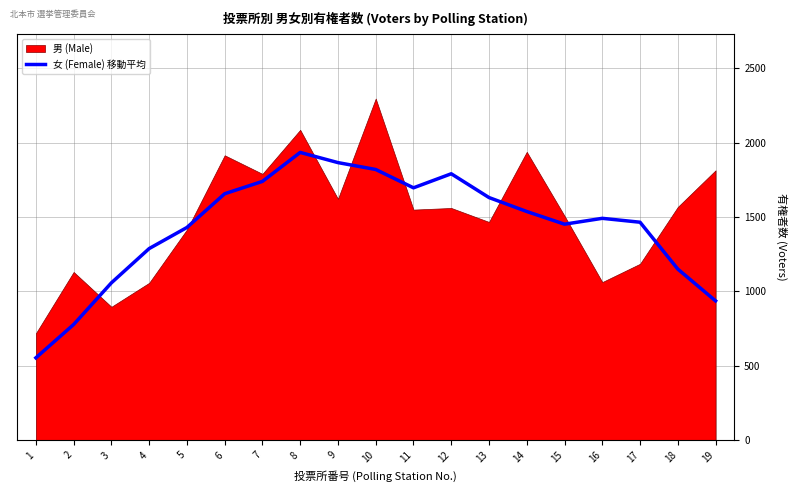

What is the lowest value of the 女 (Female) 移動平均 series?

554.2